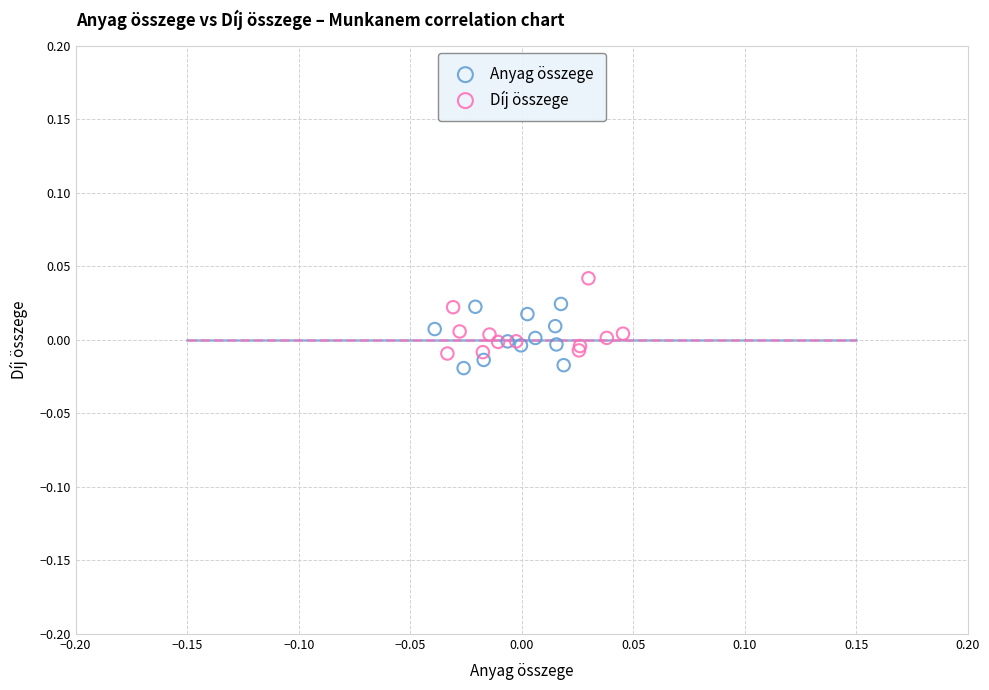

Which series reaches the maximum Y coordinate?

Díj összege